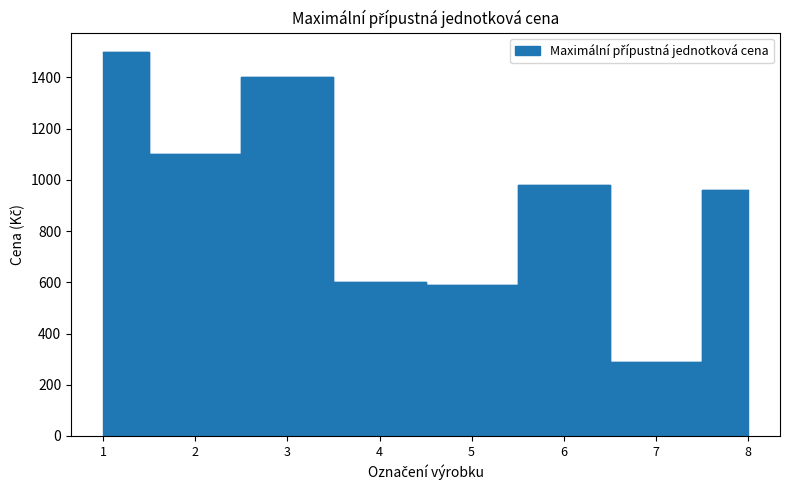

Is this an area chart (filled region under the line)?

No